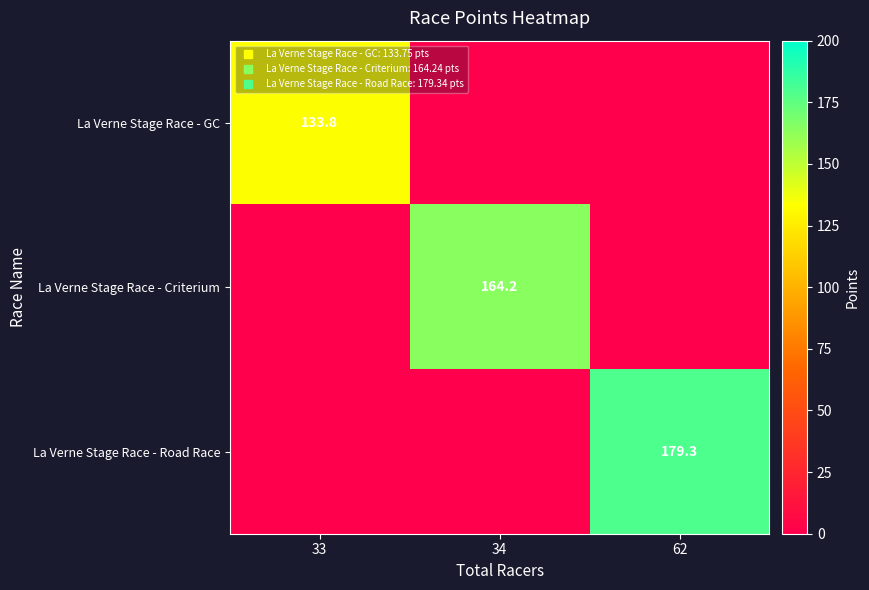

List the series in order of their peak value, highest first.

La Verne Stage Race - Road Race, La Verne Stage Race - Criterium, La Verne Stage Race - GC